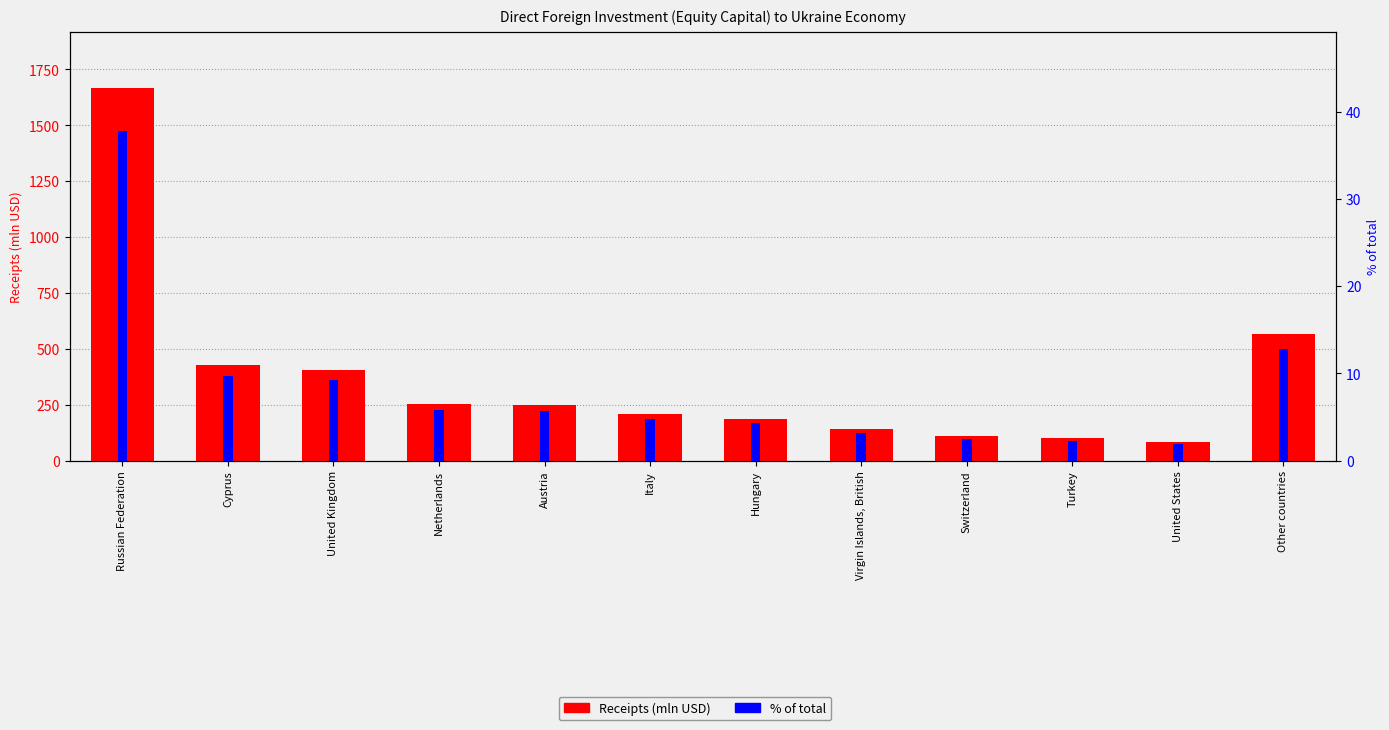

What value does the Receipts (mln USD) series have at Netherlands?

255.0